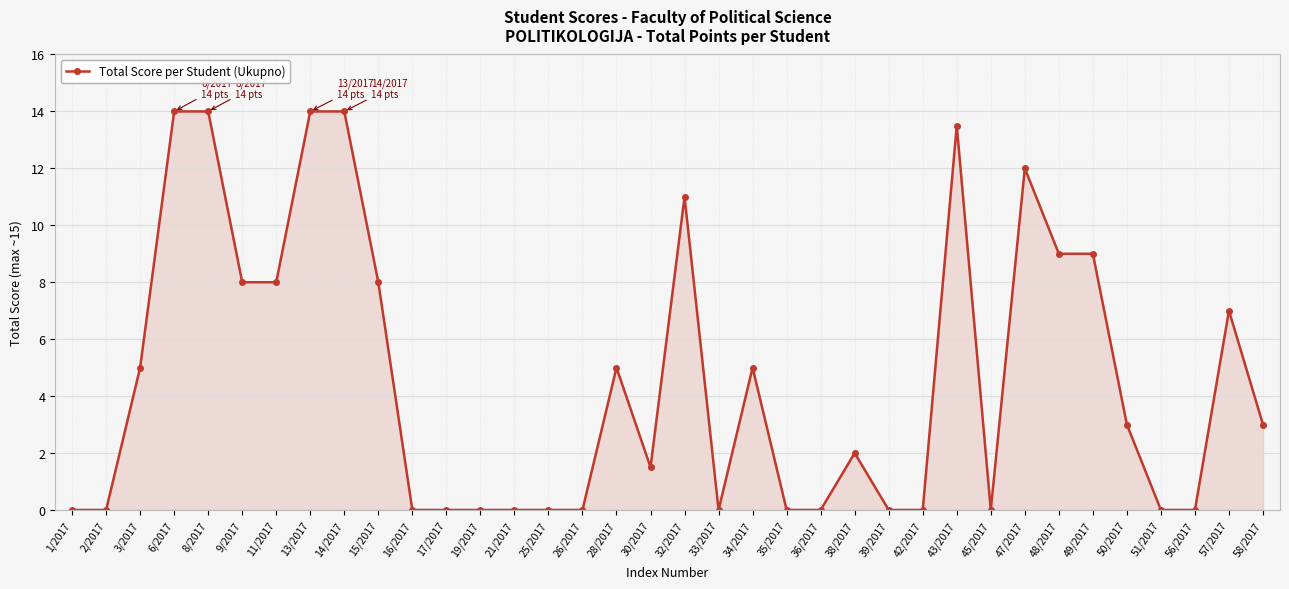

At which label is the value closest to 7?

57/2017